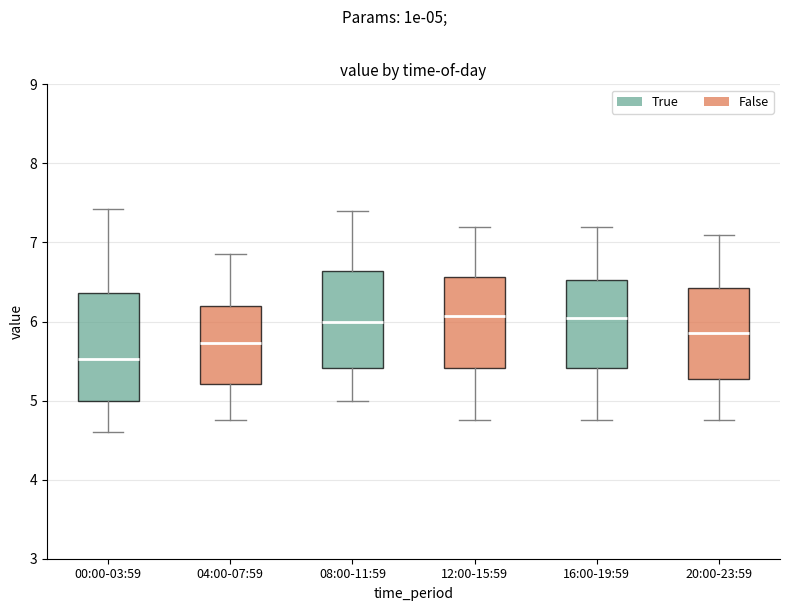

Reading left to right, transcribe this box plot: for each box, give where its median line is, the range the box spans, and where its two whiskers end, as read against the y-axis. The values are not printed on the chart, so give them approximately, as read against the axis.

00:00-03:59: median 5.5, box 5.0 to 6.4, whiskers 4.6 to 7.4
04:00-07:59: median 5.7, box 5.2 to 6.2, whiskers 4.8 to 6.9
08:00-11:59: median 6.0, box 5.4 to 6.6, whiskers 5.0 to 7.4
12:00-15:59: median 6.1, box 5.4 to 6.6, whiskers 4.8 to 7.2
16:00-19:59: median 6.1, box 5.4 to 6.5, whiskers 4.8 to 7.2
20:00-23:59: median 5.9, box 5.3 to 6.4, whiskers 4.8 to 7.1